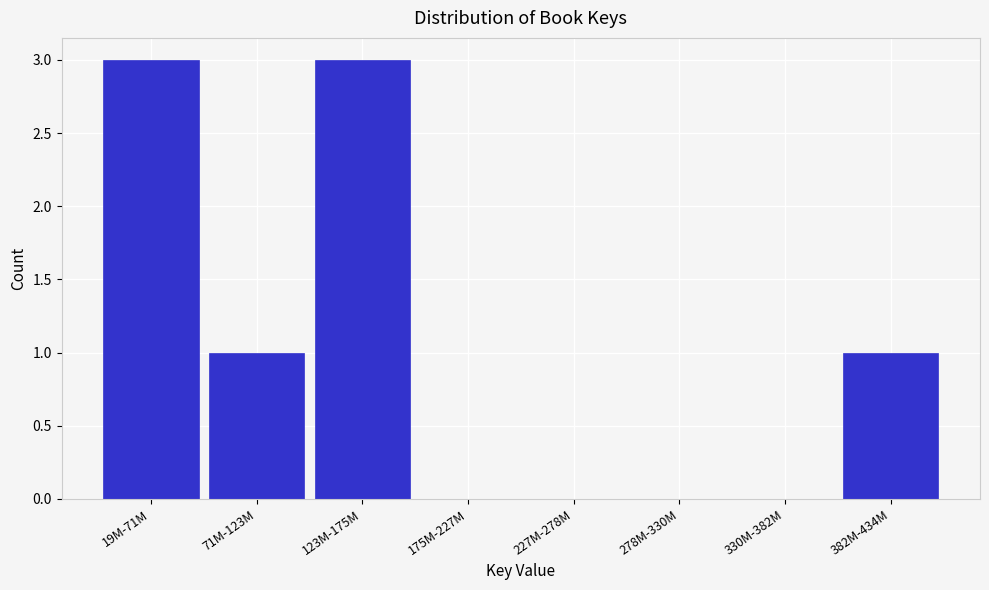

Reading right to left, list all the values displayed in this chart.

382M-434M=1	330M-382M=0	278M-330M=0	227M-278M=0	175M-227M=0	123M-175M=3	71M-123M=1	19M-71M=3